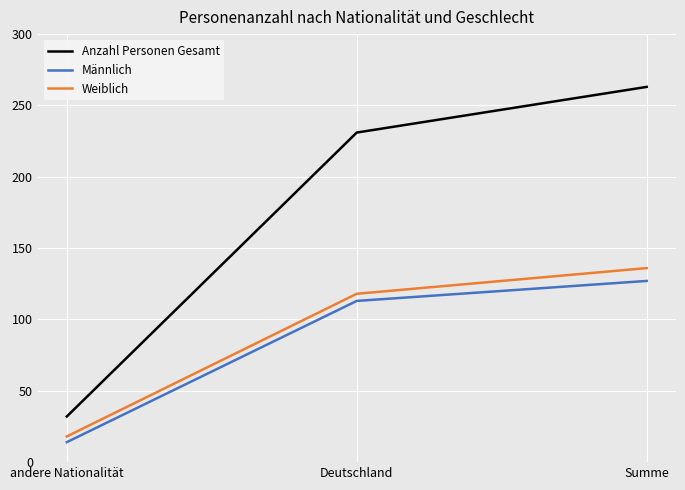

Reading left to right, list all the values displayed in this chart.

Anzahl Personen Gesamt: andere Nationalität=32	Deutschland=231	Summe=263
Männlich: andere Nationalität=14	Deutschland=113	Summe=127
Weiblich: andere Nationalität=18	Deutschland=118	Summe=136